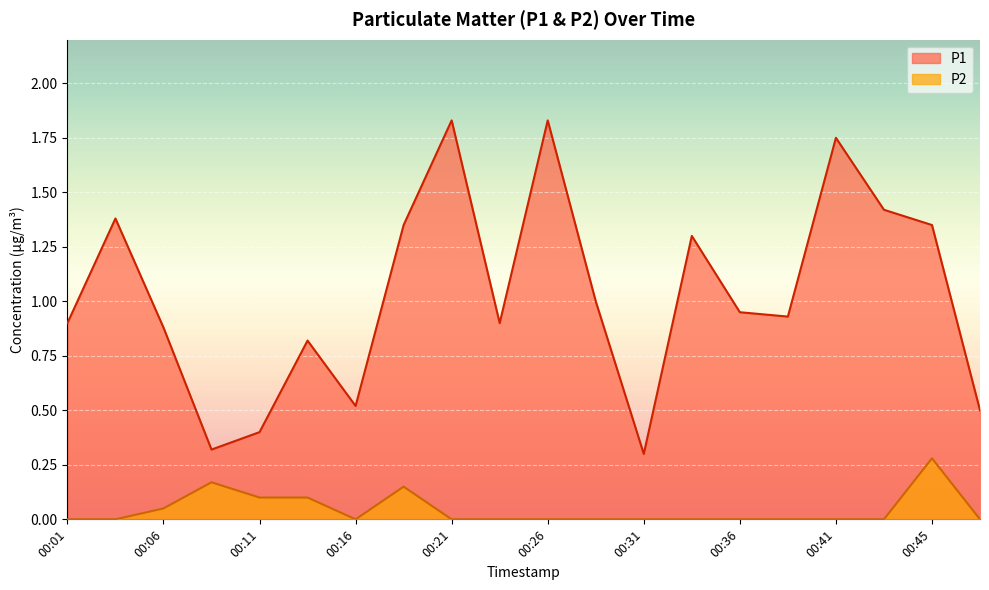

What is the maximum value for P2?

0.3